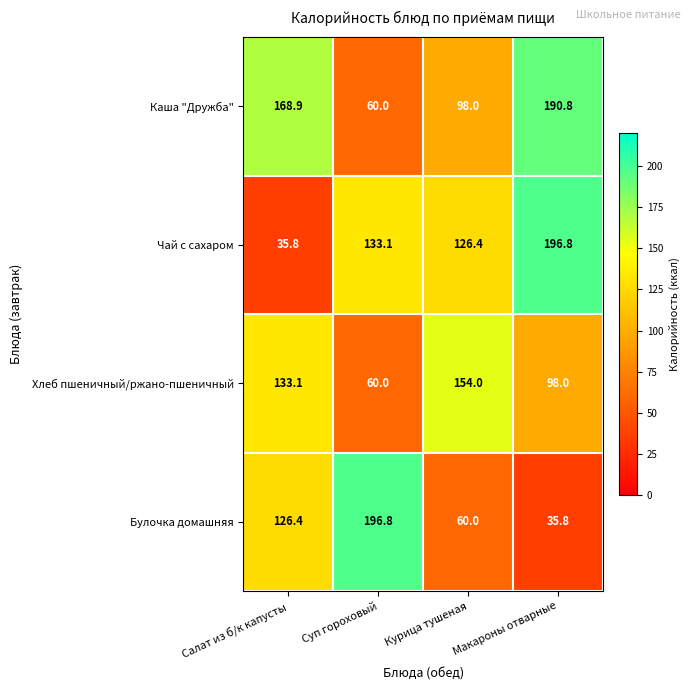

The value of Чай с сахаром at Суп гороховый is 133.1. True or false?

True